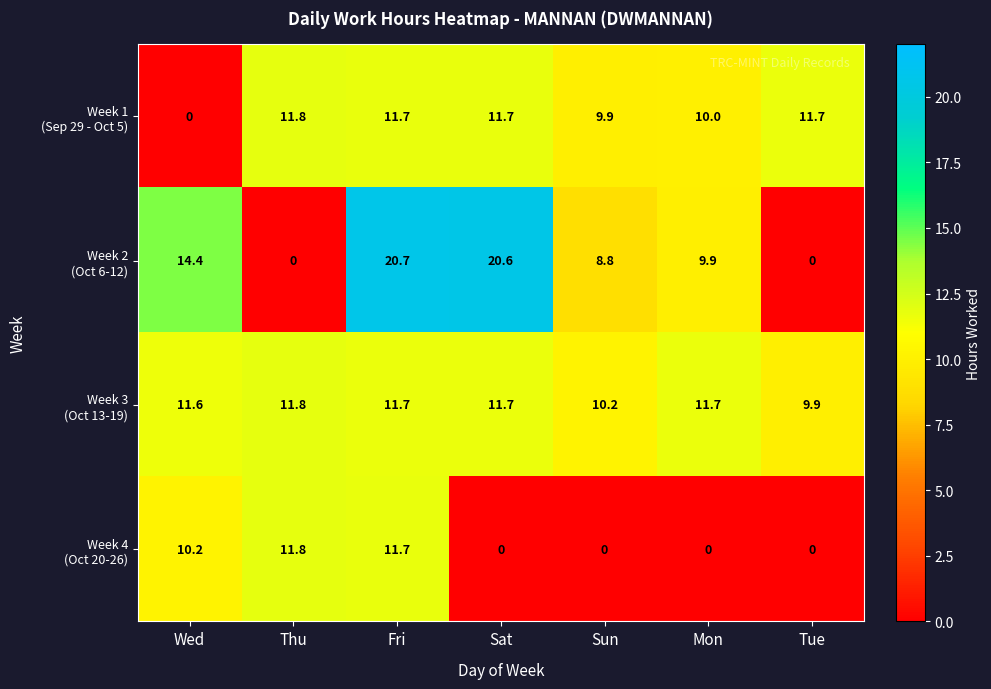

At which category does the chart reach its peak across all series?

Fri